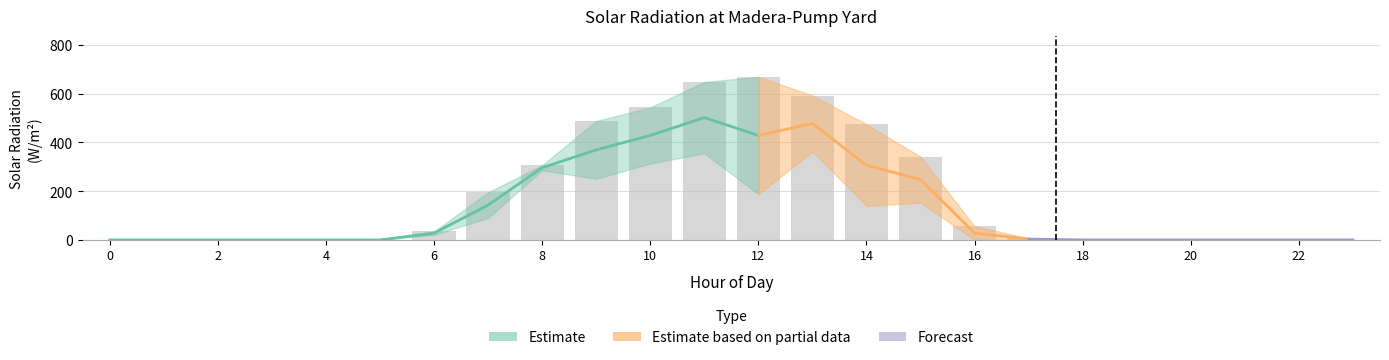

Between 2 and 14, which is larger?

14